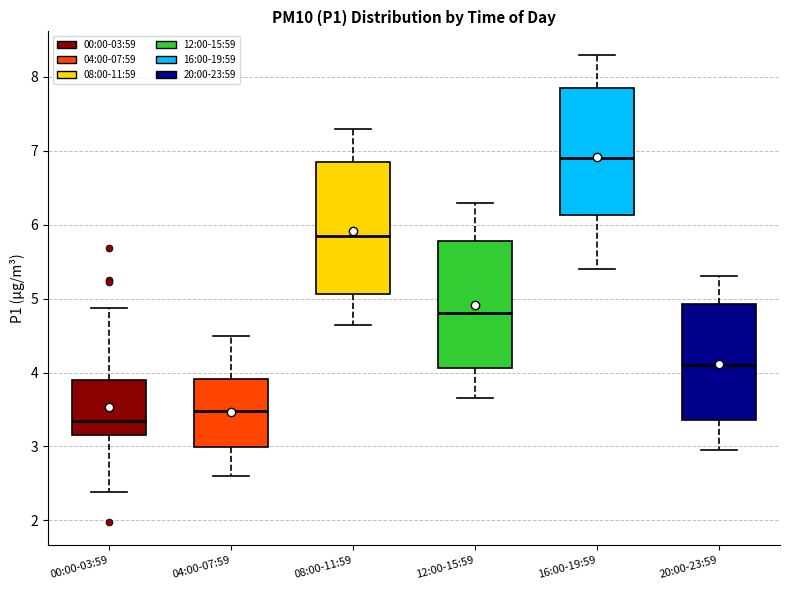

Where does the upper whisker of the box for 00:00-03:59 end on the y-axis? The values are not printed on the chart, so give them approximately, as read against the axis.

4.9